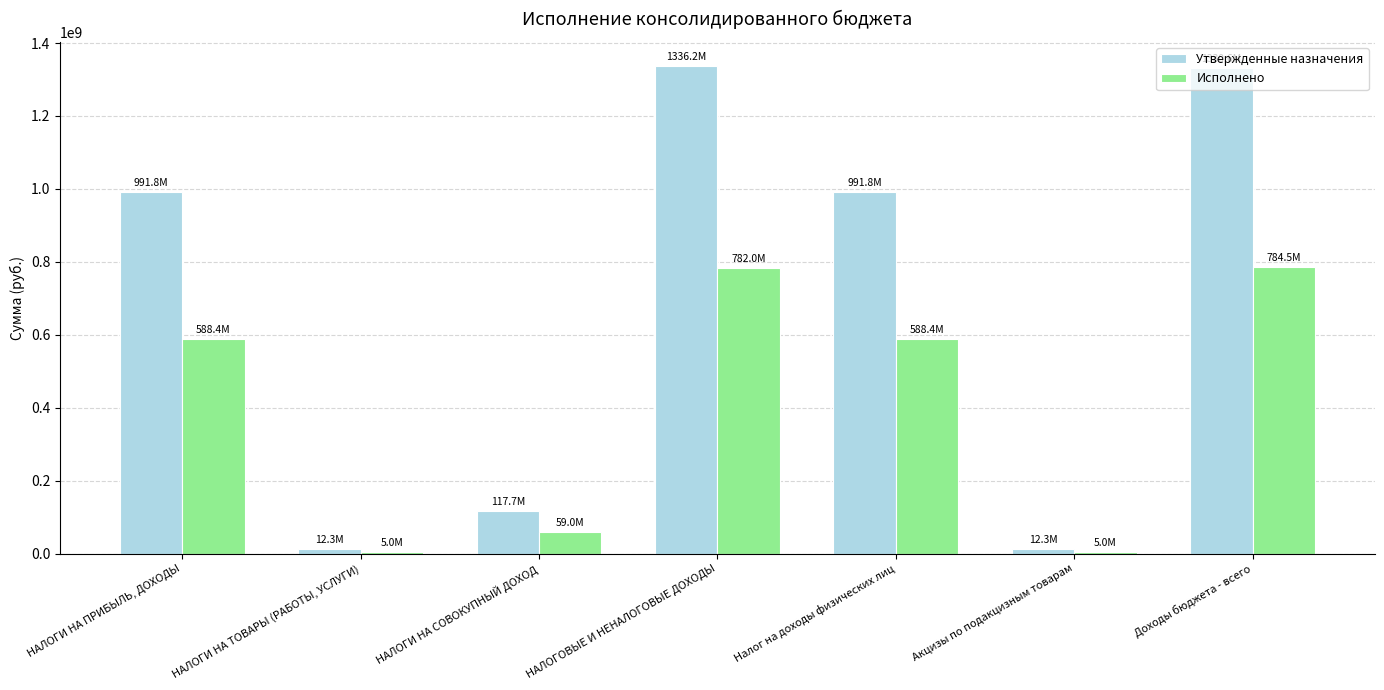

At how many categories does at least one series exceed 483203732?

4